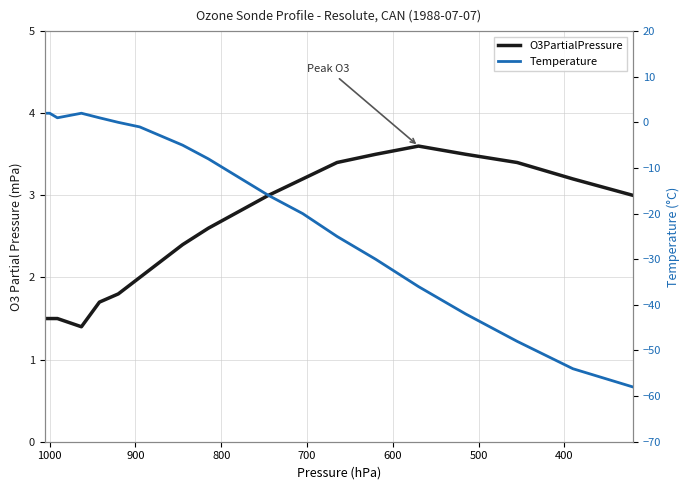

What is the smallest value displayed?

-58.0